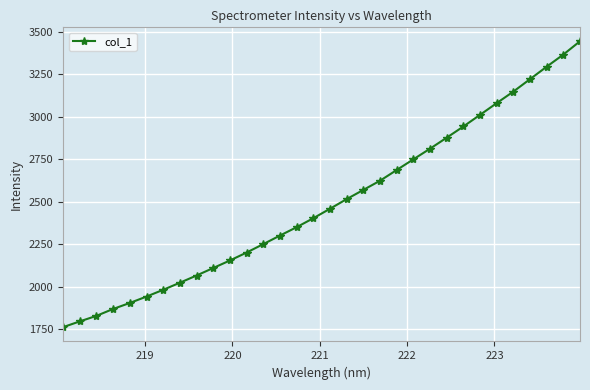

What is the maximum value shown in the chart?

3444.2